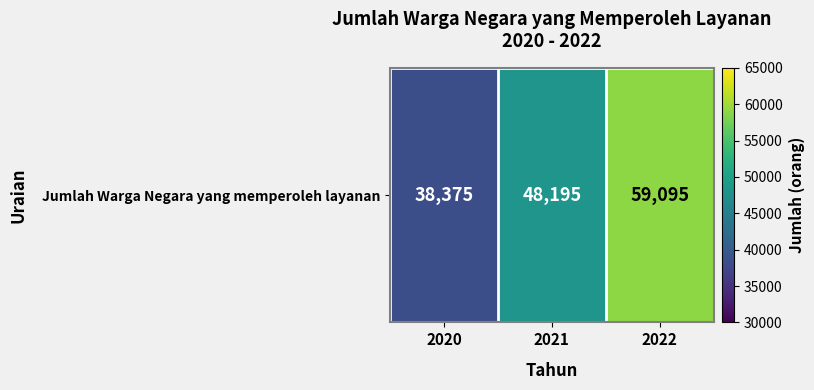

List the labels in order of value, smallest first.

2020, 2021, 2022